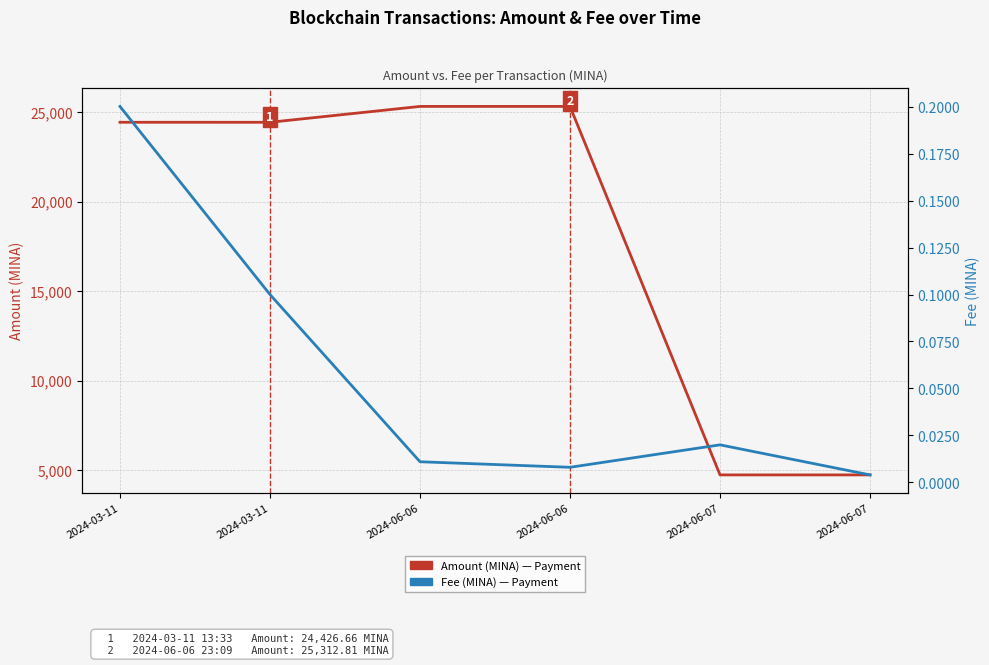

What is the maximum value shown in the chart?

25312.8